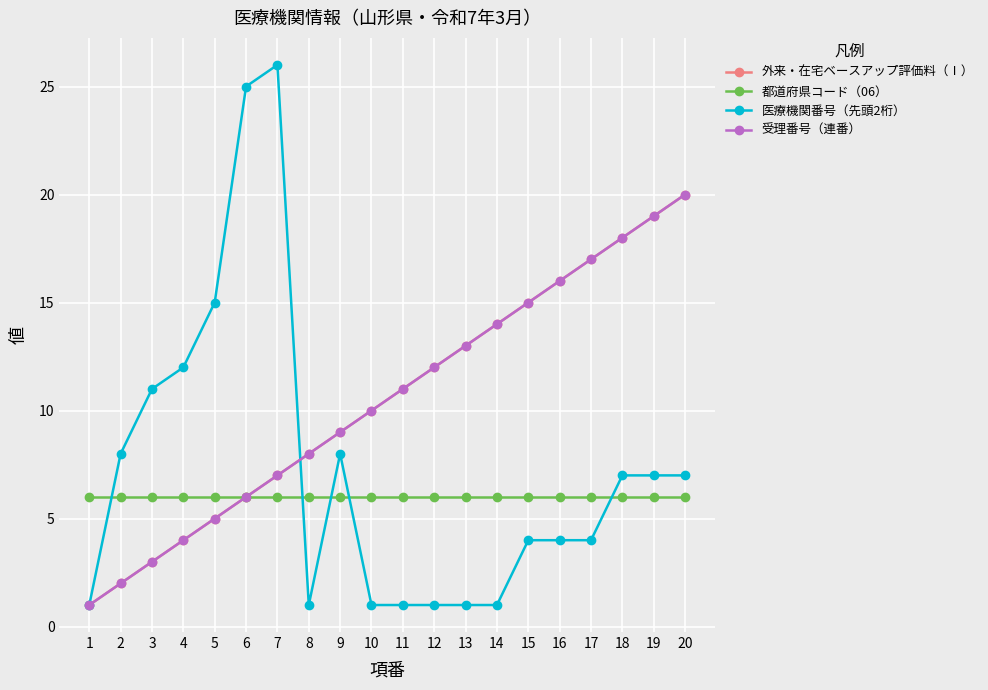

What is the maximum value shown in the chart?

26